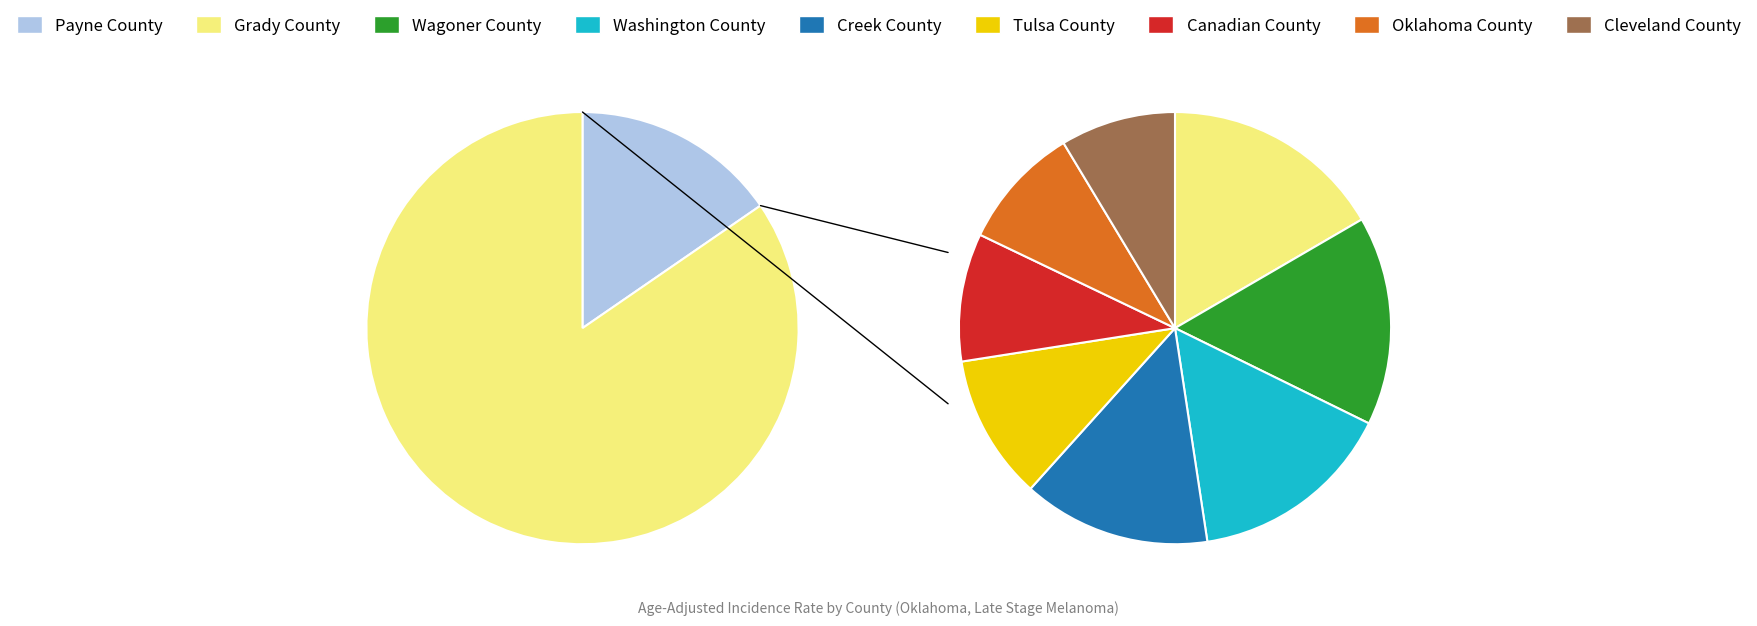

What is the smallest slice in the pie chart?

Cleveland County